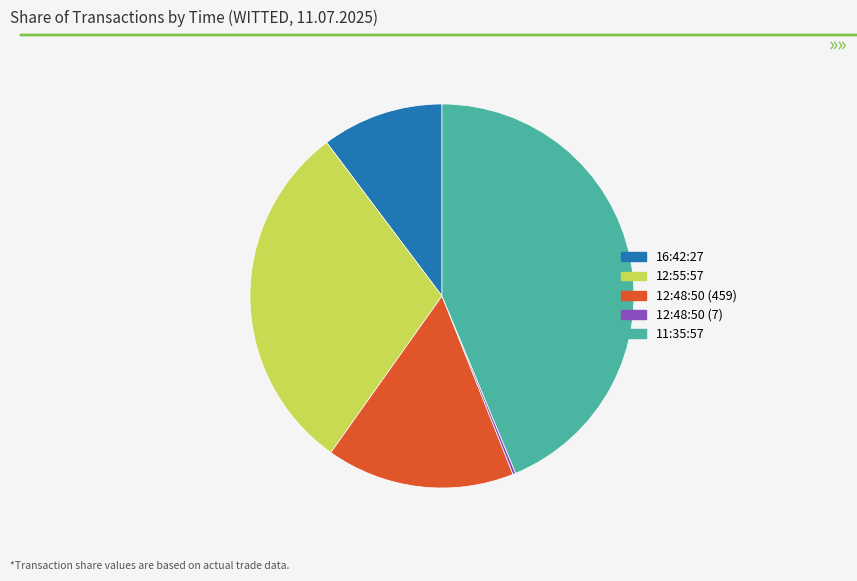

True or false: 12:55:57 accounts for 16% of the total.

False